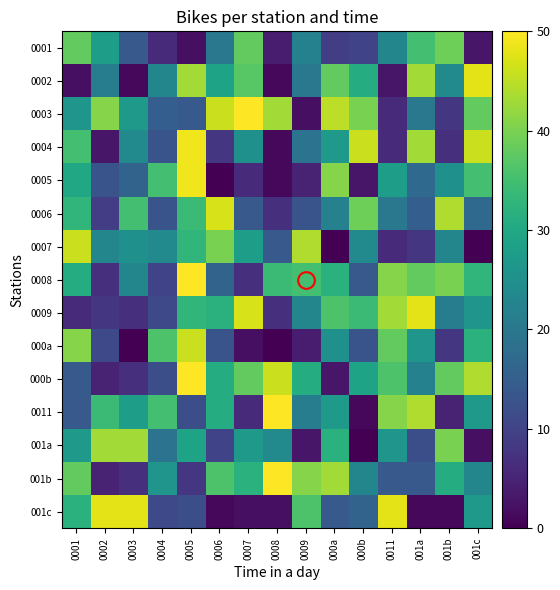

Which series has the largest total across all categories?

0003